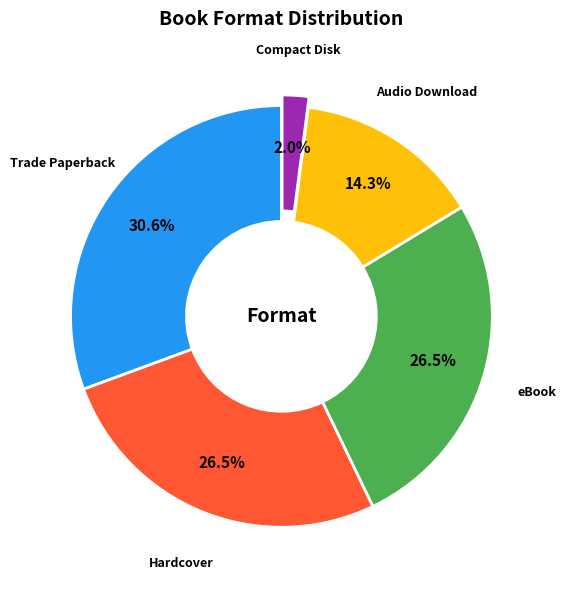

Does any single category account for the majority?

No